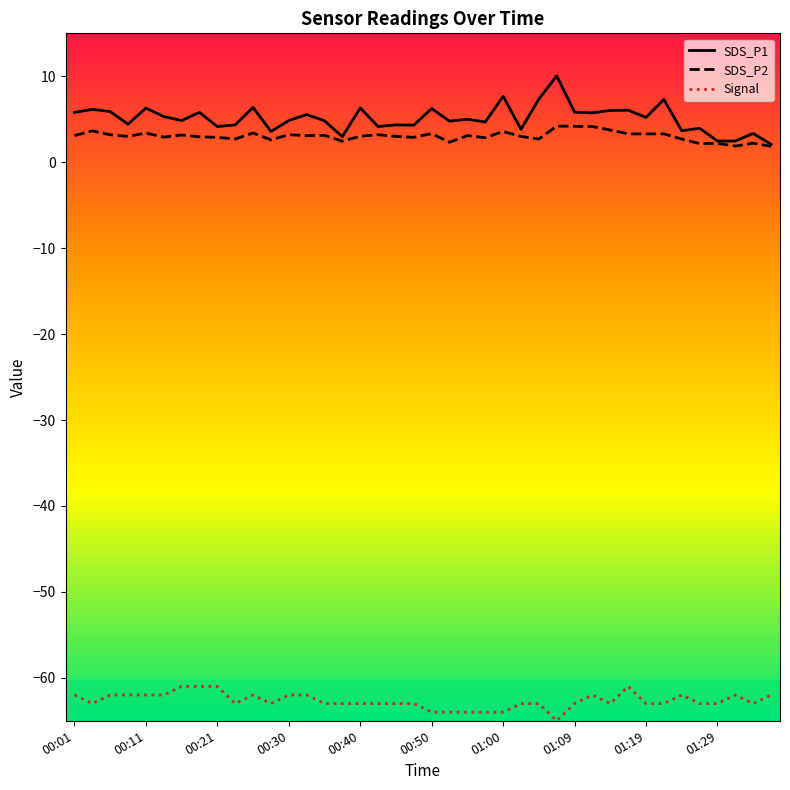

True or false: Signal and SDS_P1 intersect in this chart.

False